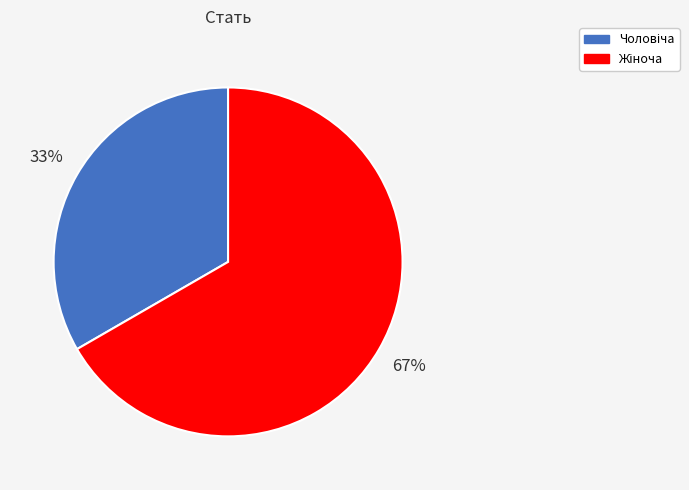

Does any single category account for the majority?

Yes